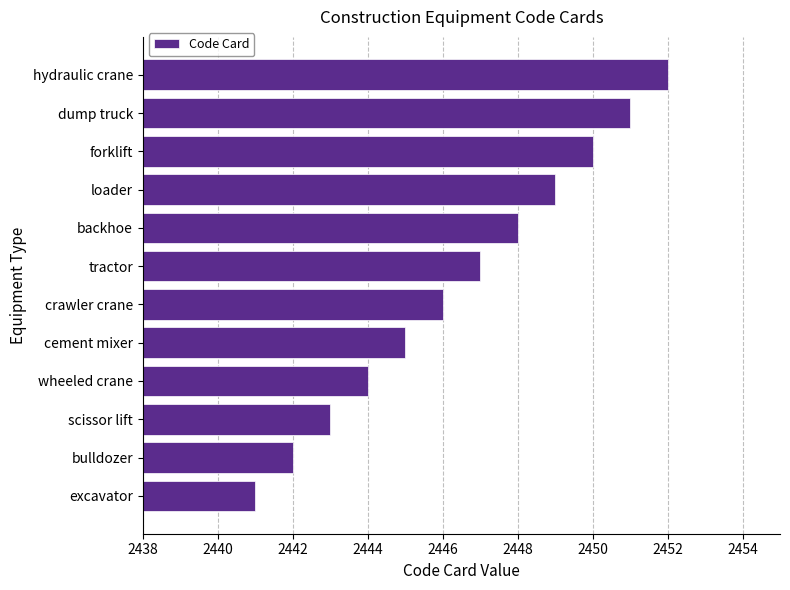

How many series are shown in this chart?

1